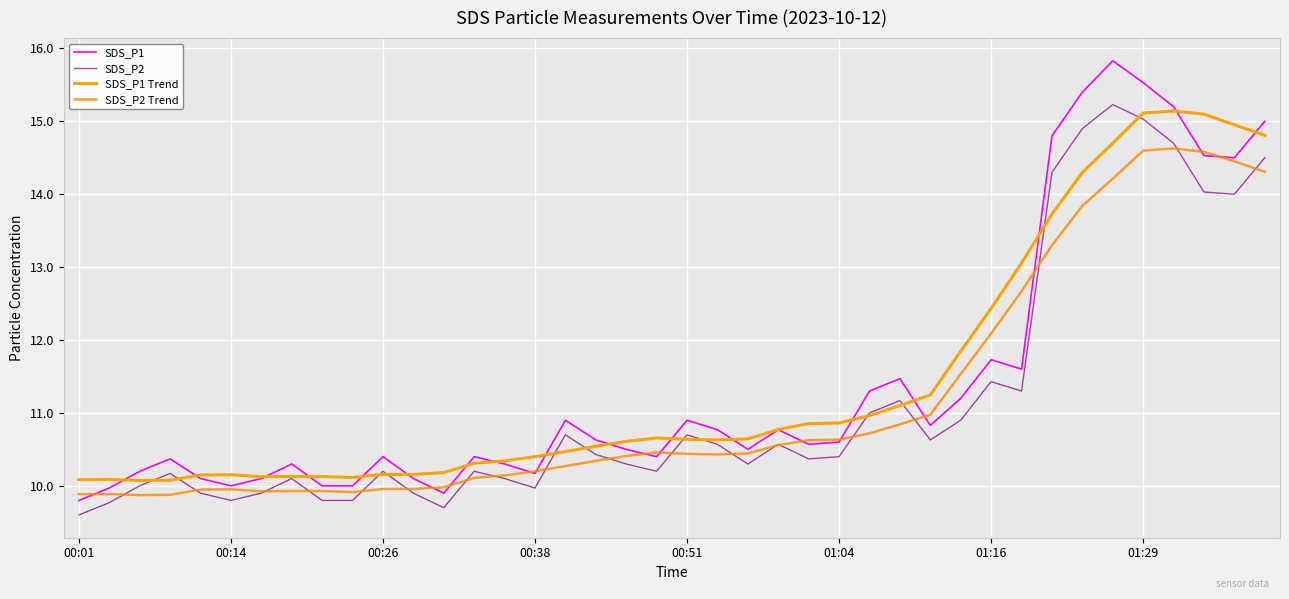

Does the chart display data point markers on the line(s)?

No